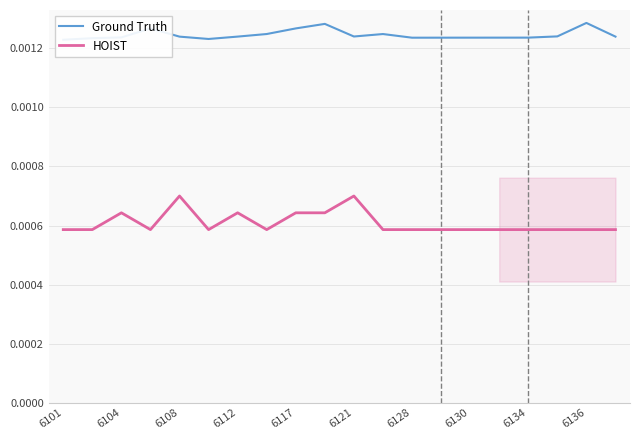

At which category does the chart reach its peak across all series?

6136